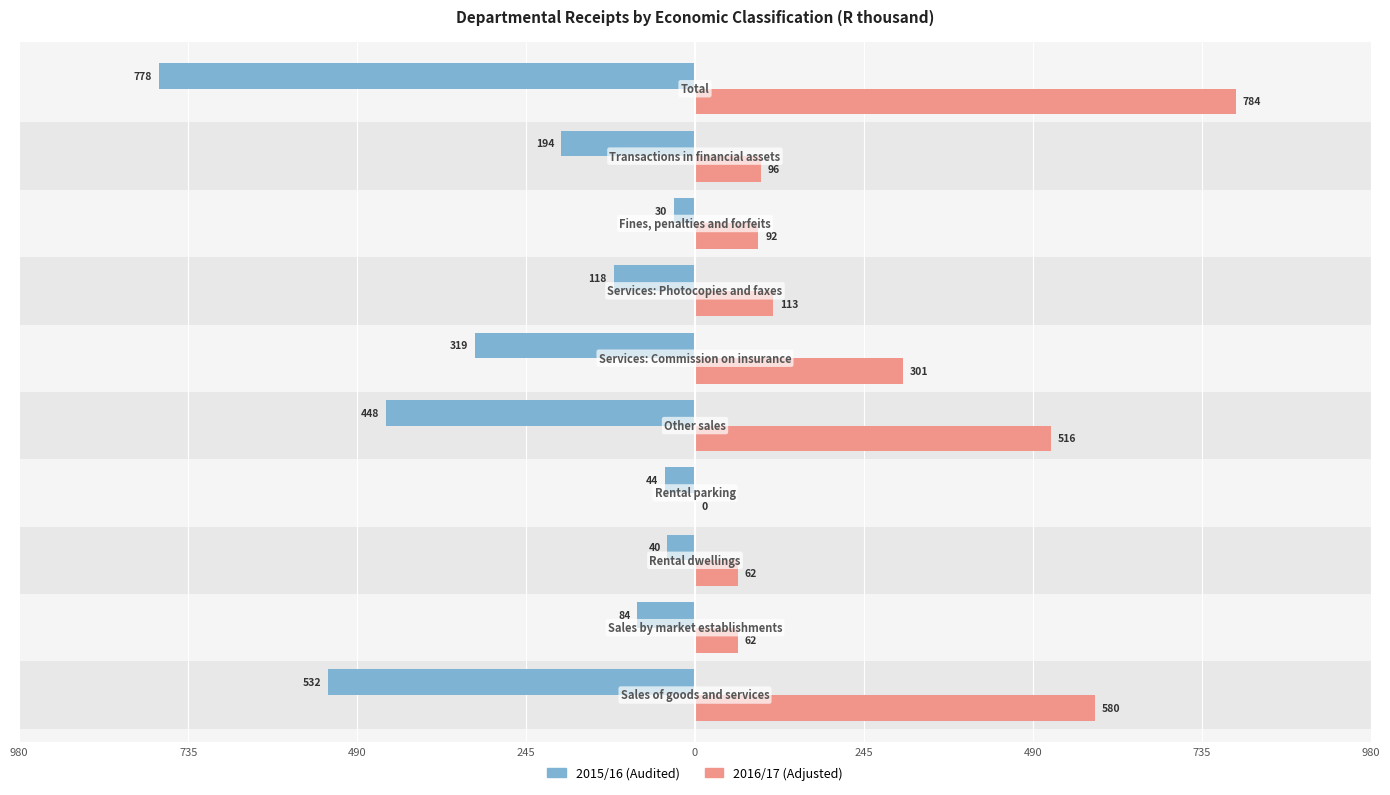

Rank the series by their average value, from lowest to highest.

2015/16 (Audited), 2016/17 (Adjusted)